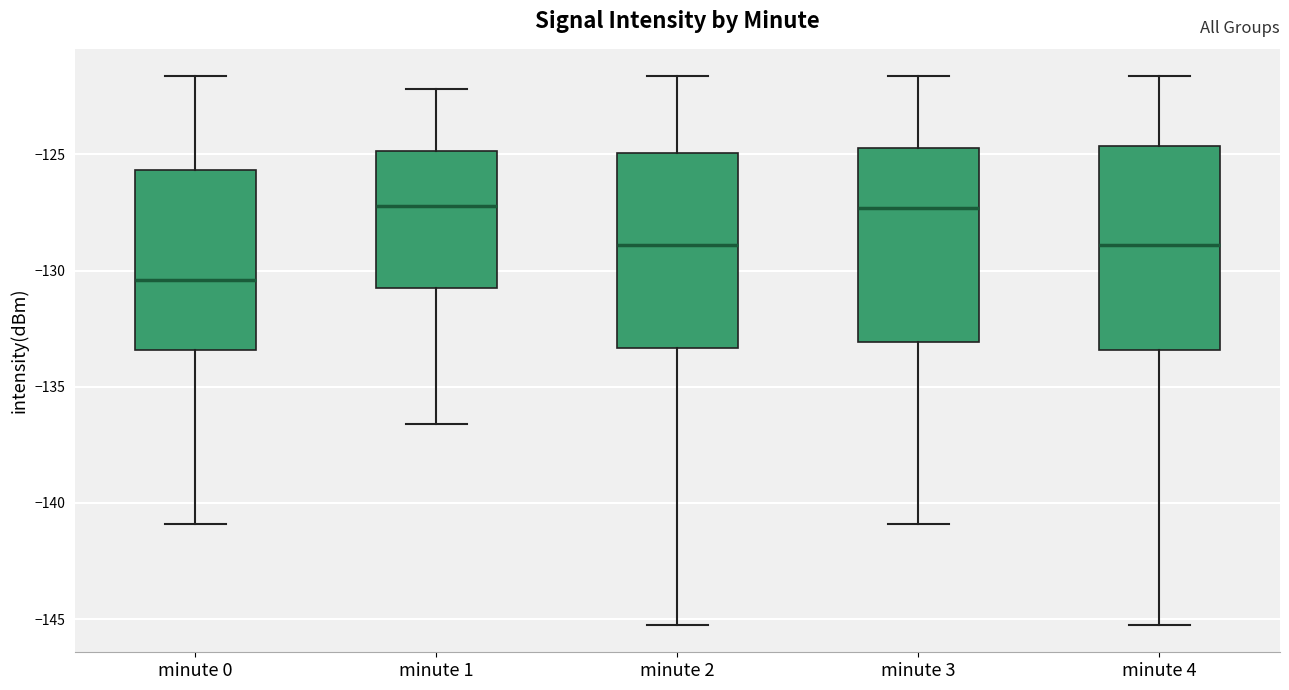

Reading left to right, transcribe this box plot: for each box, give where its median line is, the range the box spans, and where its two whiskers end, as read against the y-axis. The values are not printed on the chart, so give them approximately, as read against the axis.

minute 0: median -130.5, box -133.5 to -125.5, whiskers -141.0 to -121.5
minute 1: median -127.0, box -130.5 to -125.0, whiskers -136.5 to -122.0
minute 2: median -129.0, box -133.5 to -125.0, whiskers -145.0 to -121.5
minute 3: median -127.5, box -133.0 to -124.5, whiskers -141.0 to -121.5
minute 4: median -129.0, box -133.5 to -124.5, whiskers -145.0 to -121.5